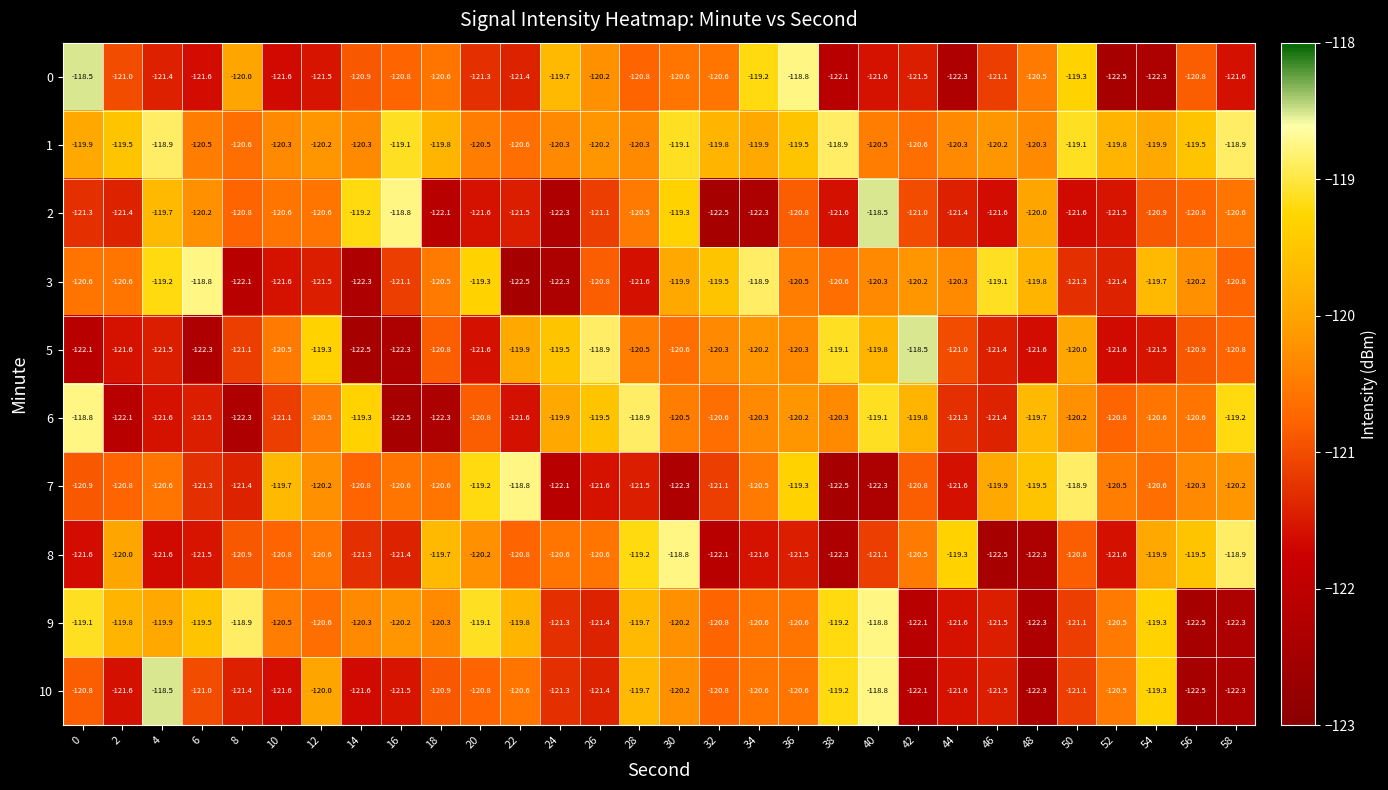

What is the minimum value shown in the chart?

-122.5